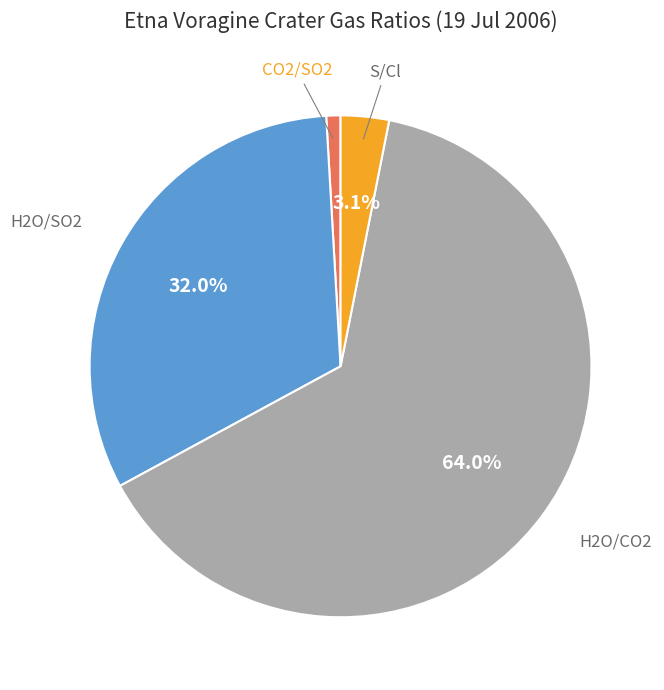

Does any single category account for the majority?

Yes